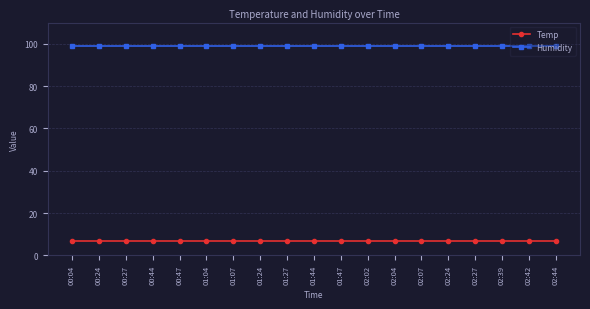

What is the label of the 16th point from the left?

02:27